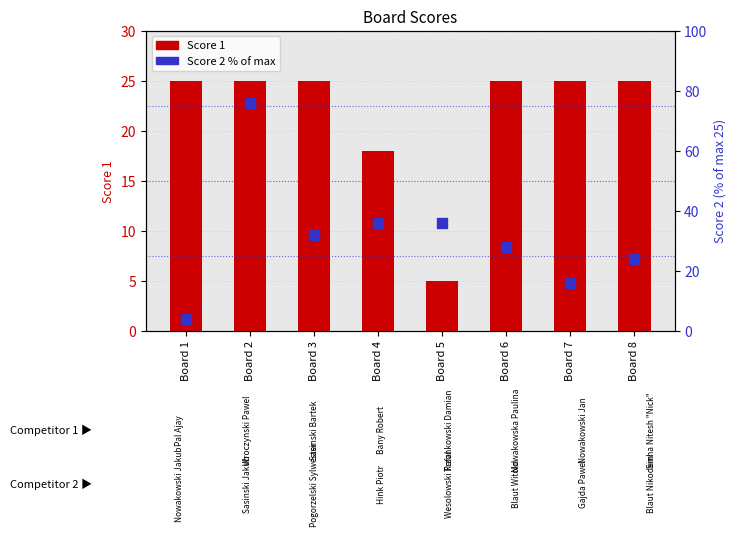

Where does the Score 2 (% of max) series first go above 32?

Board 2